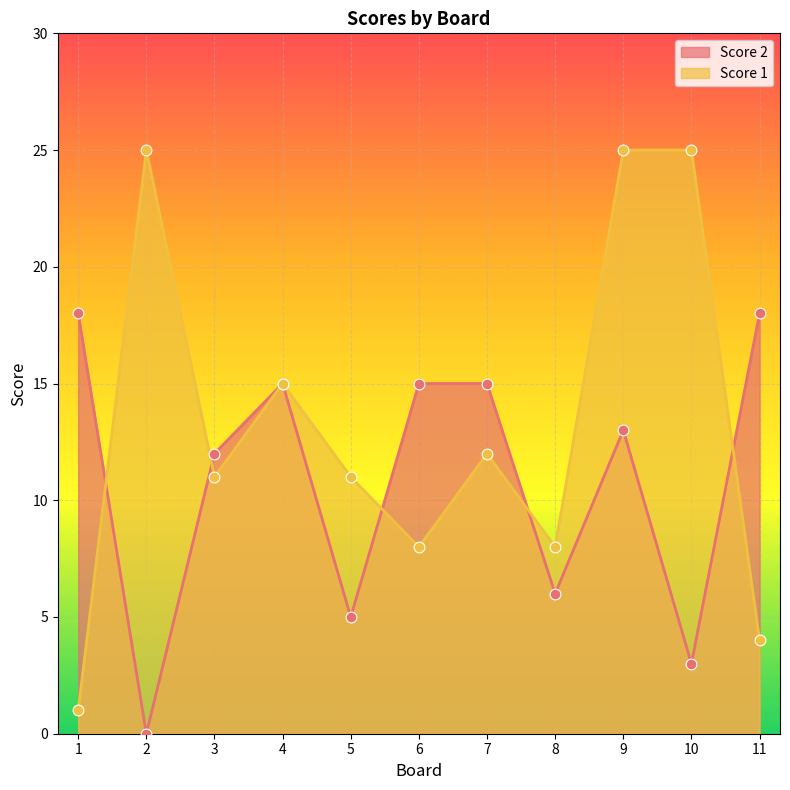

What are all the series names shown in the legend?

Score 2, Score 1